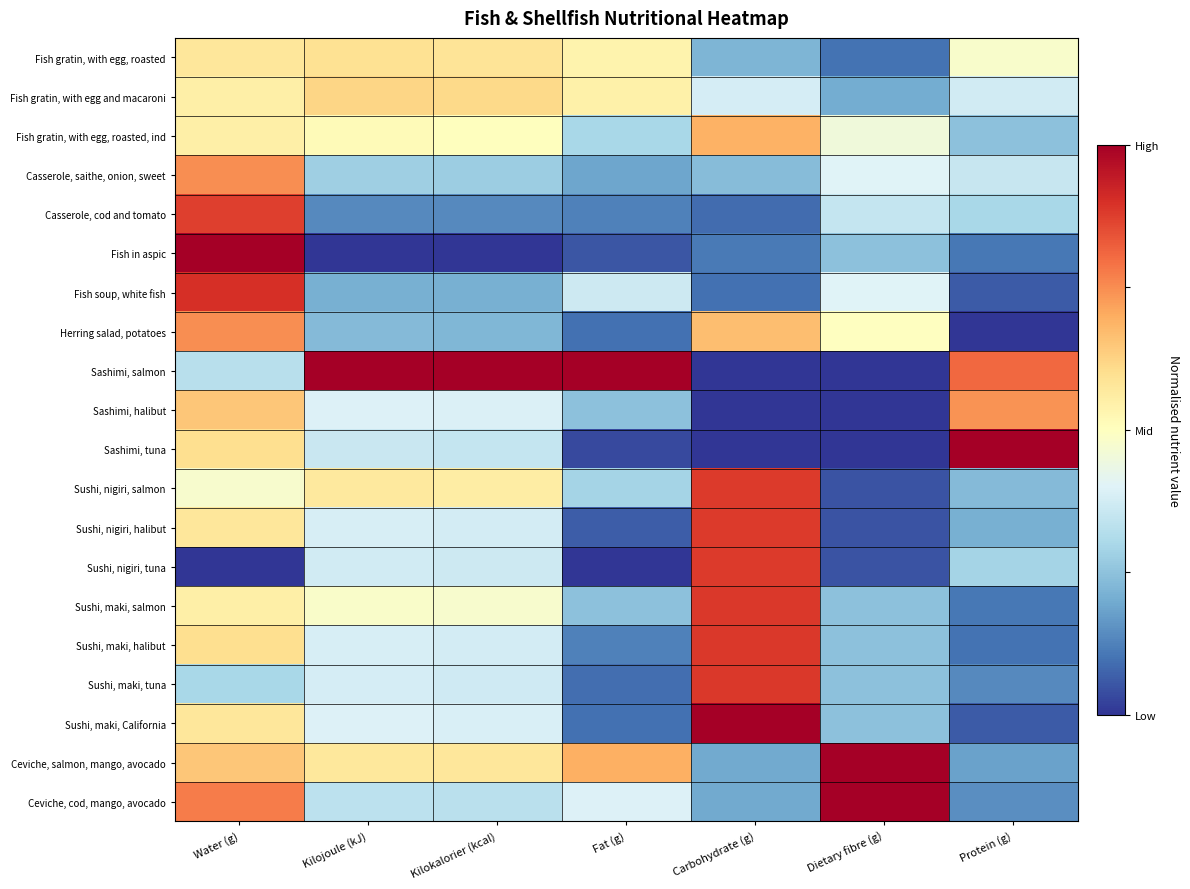

Rank the series at Protein (g) from highest to lowest value.

Sashimi, tuna, Sashimi, salmon, Sashimi, halibut, Fish gratin, with egg, roasted, Fish gratin, with egg and macaroni, Casserole, saithe, onion, sweet, Casserole, cod and tomato, Sushi, nigiri, tuna, Fish gratin, with egg, roasted, ind, Sushi, nigiri, salmon, Sushi, nigiri, halibut, Ceviche, salmon, mango, avocado, Ceviche, cod, mango, avocado, Sushi, maki, tuna, Fish in aspic, Sushi, maki, salmon, Sushi, maki, halibut, Fish soup, white fish, Sushi, maki, California, Herring salad, potatoes